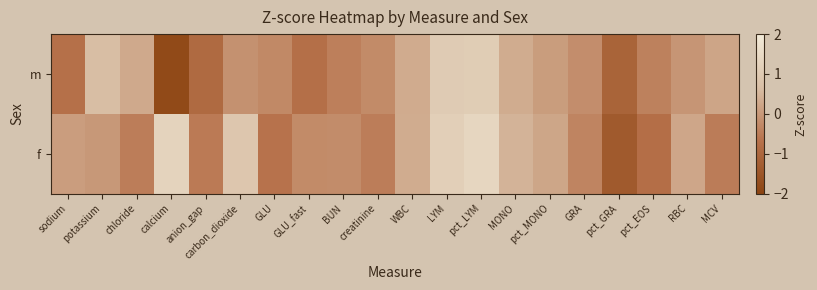

Reading left to right, transcribe all the data shown in this chart.

m: sodium=-0.7	potassium=0.7	chloride=0.3	calcium=-1.8	anion_gap=-0.9	carbon_dioxide=-0.1	GLU=-0.3	GLU_fast=-0.8	BUN=-0.5	creatinine=-0.2	WBC=0.3	LYM=1.0	pct_LYM=1.1	MONO=0.3	pct_MONO=0.1	GRA=-0.2	pct_GRA=-1.1	pct_EOS=-0.4	RBC=-0.1	MCV=0.2
f: sodium=0.1	potassium=-0.0	chloride=-0.5	calcium=1.3	anion_gap=-0.5	carbon_dioxide=0.9	GLU=-0.7	GLU_fast=-0.2	BUN=-0.2	creatinine=-0.5	WBC=0.3	LYM=1.2	pct_LYM=1.4	MONO=0.5	pct_MONO=0.2	GRA=-0.3	pct_GRA=-1.4	pct_EOS=-0.8	RBC=0.2	MCV=-0.5